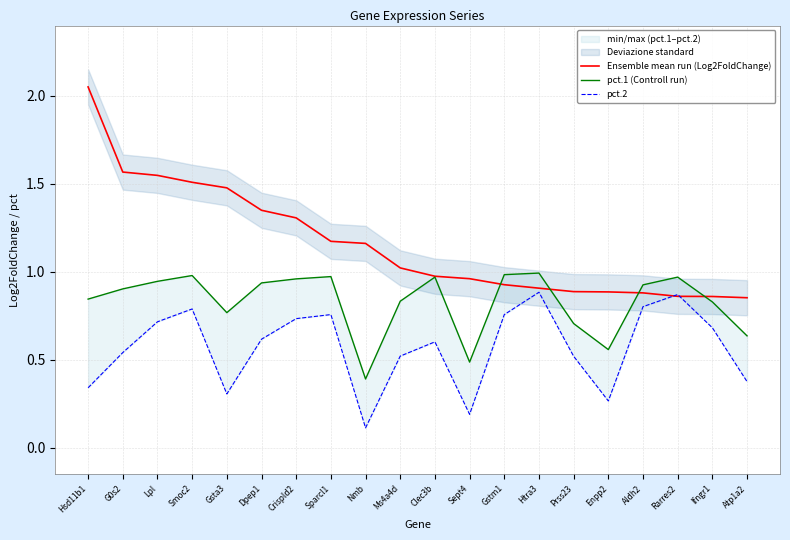

What is the total value across all series at Sept4?

1.6